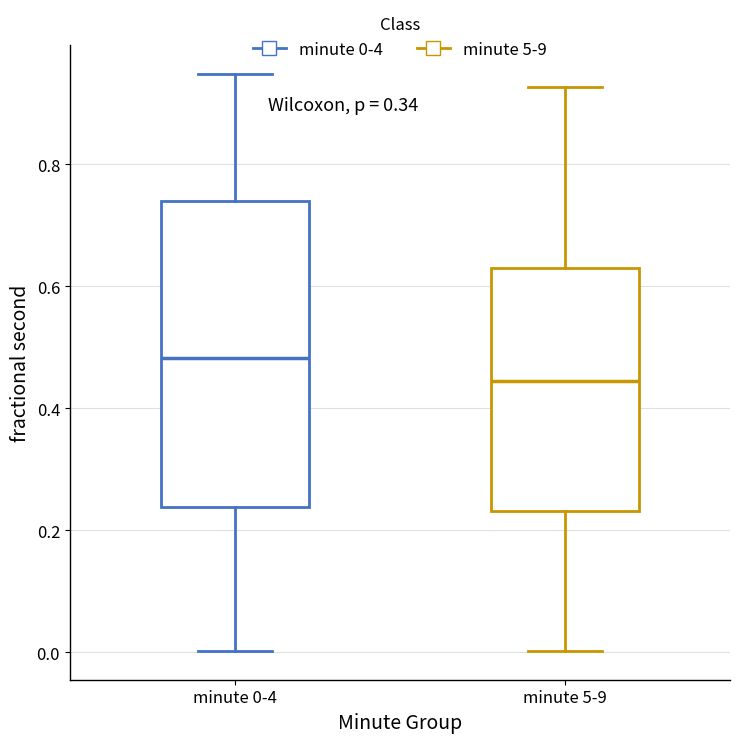

Which box is the tallest, from its lower edge to its upper edge?

minute 0-4